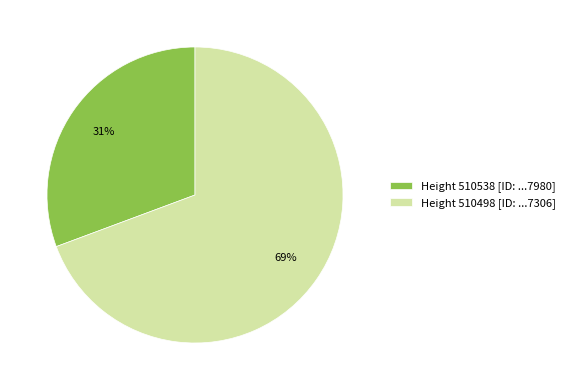

Count the number of slices in the pie.

2